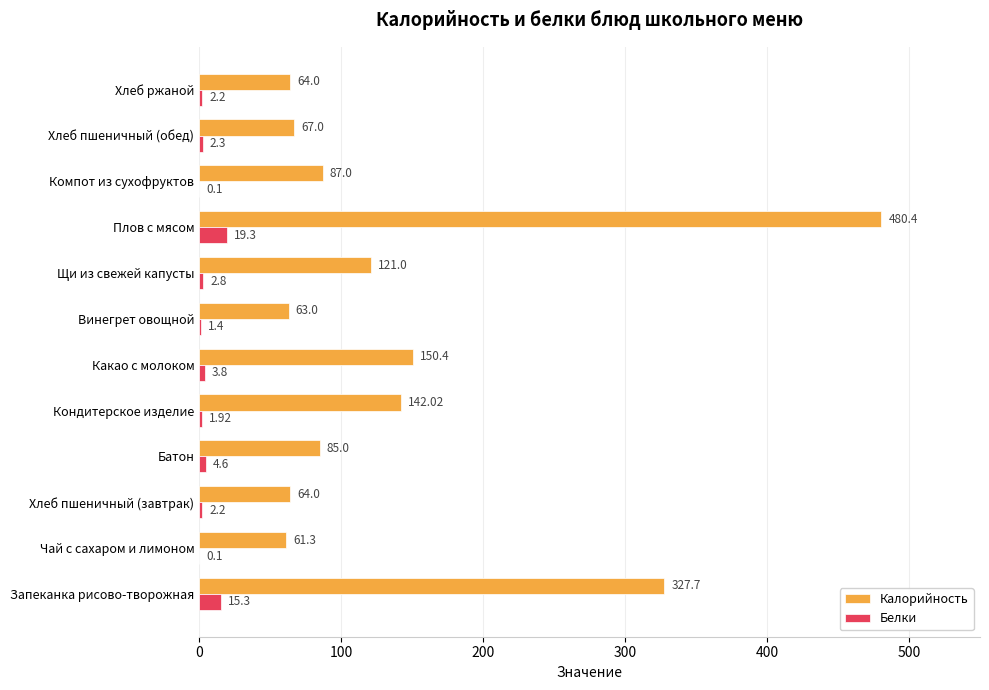

Which category has the highest value in the Белки series?

Плов с мясом